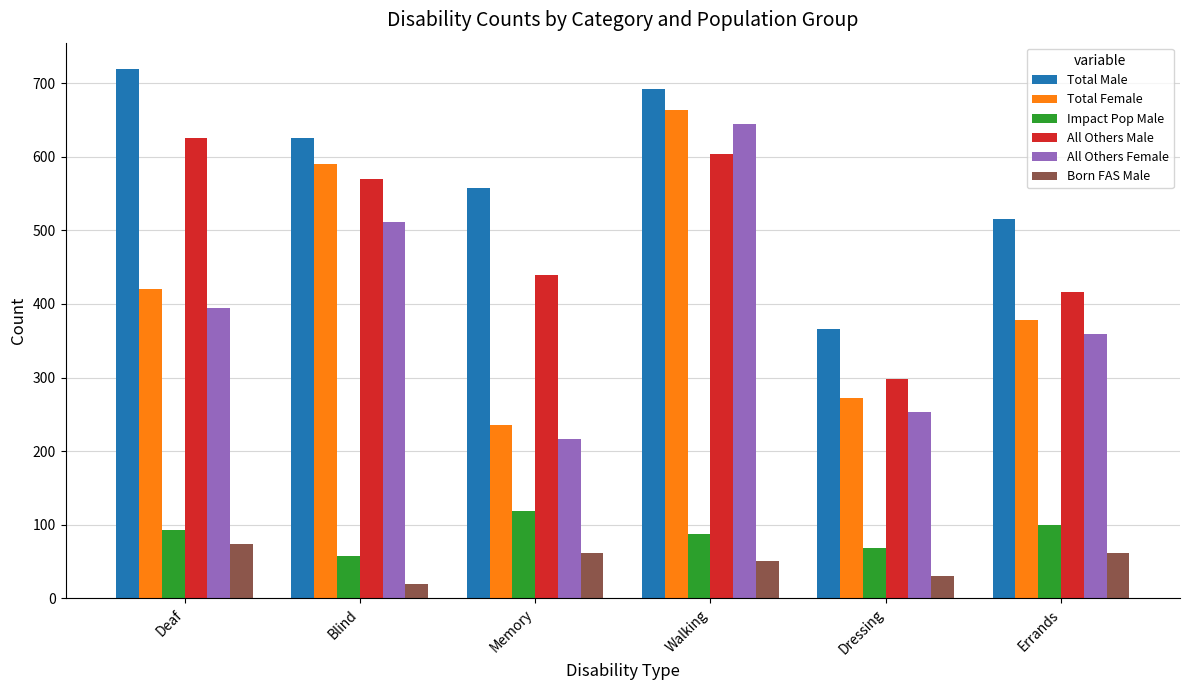

What is the difference between the highest and lowest values at Errands?

453